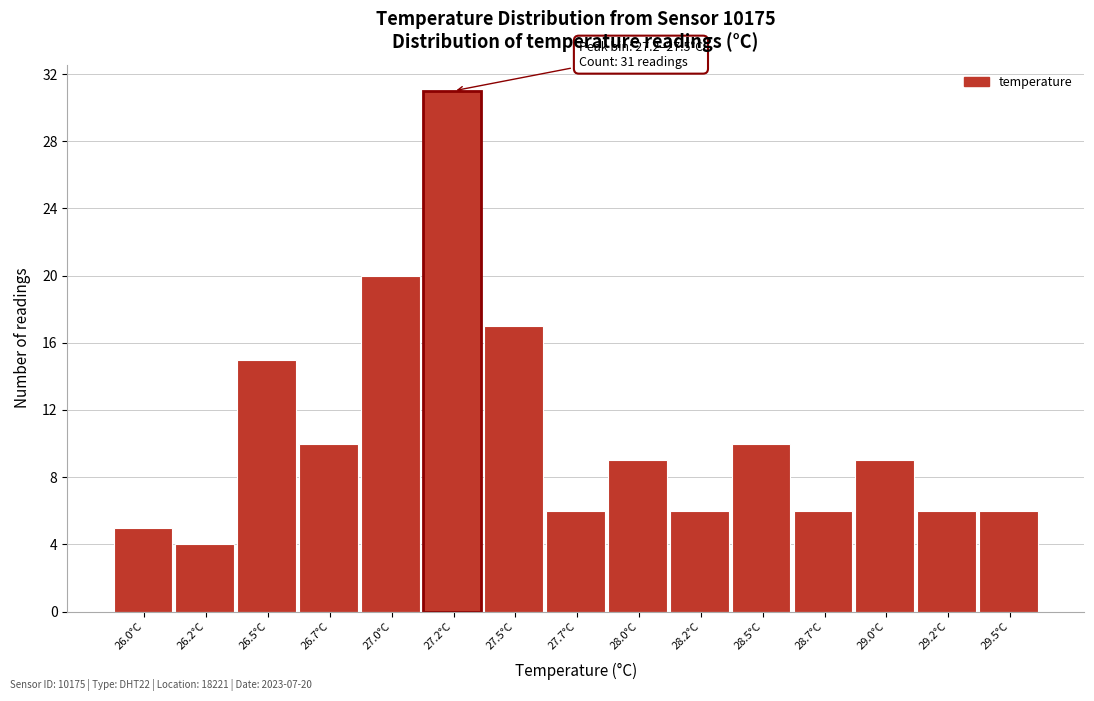

Reading right to left, what are all the values shown in this chart?

29.5°C=6	29.2°C=6	29.0°C=9	28.7°C=6	28.5°C=10	28.2°C=6	28.0°C=9	27.7°C=6	27.5°C=17	27.2°C=31	27.0°C=20	26.7°C=10	26.5°C=15	26.2°C=4	26.0°C=5